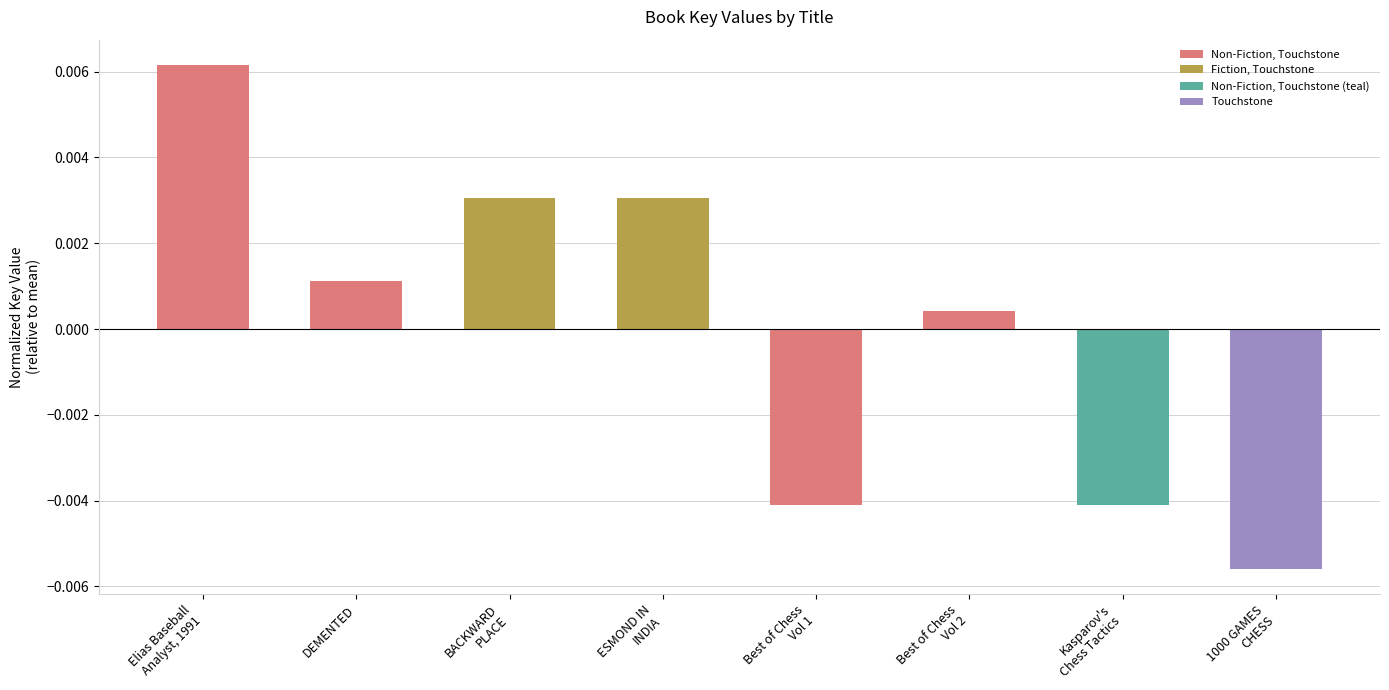

At which label does the data first exceed 0?

Elias Baseball
Analyst, 1991